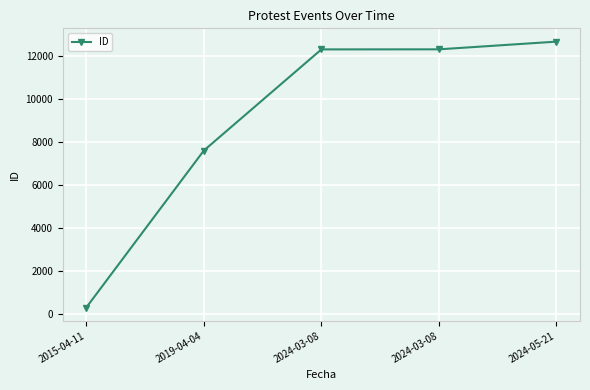

The chart shows a value of 7688 at 2024-03-08. True or false?

False